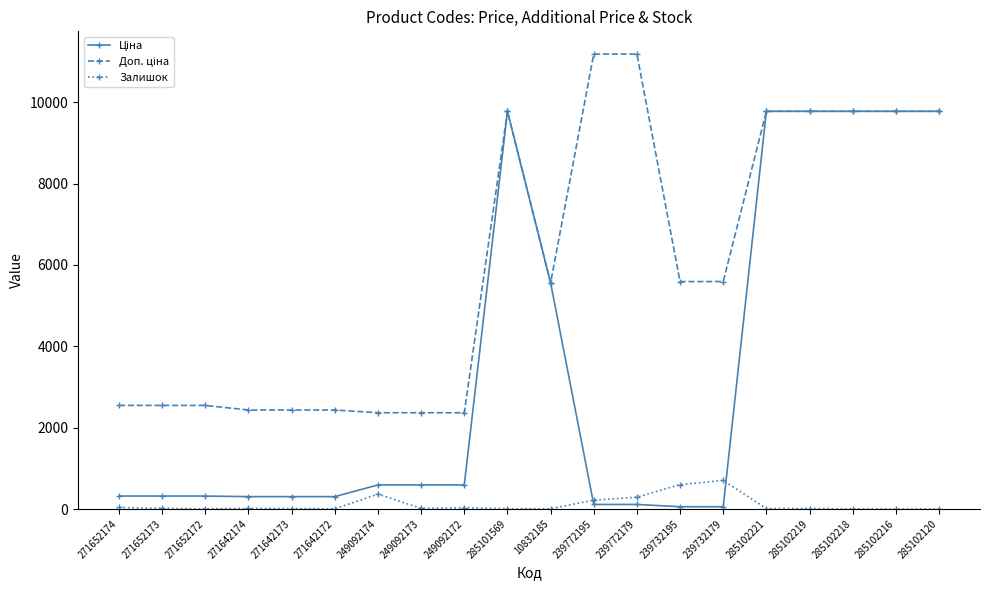

Is it true that Залишок equals 1045.8 at 239732195?

False